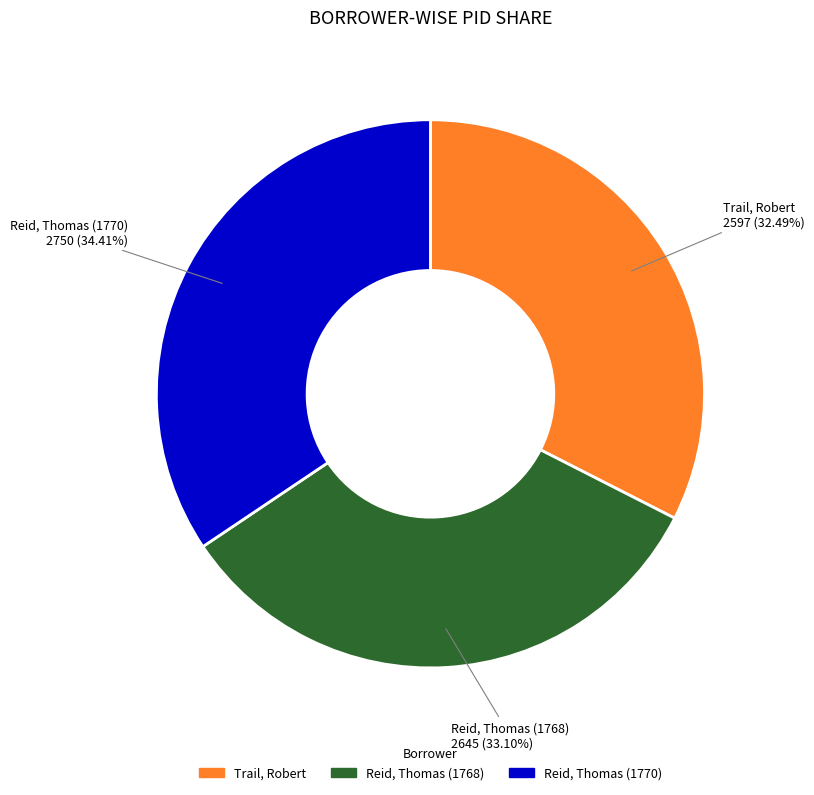

Count the number of slices in the pie.

3